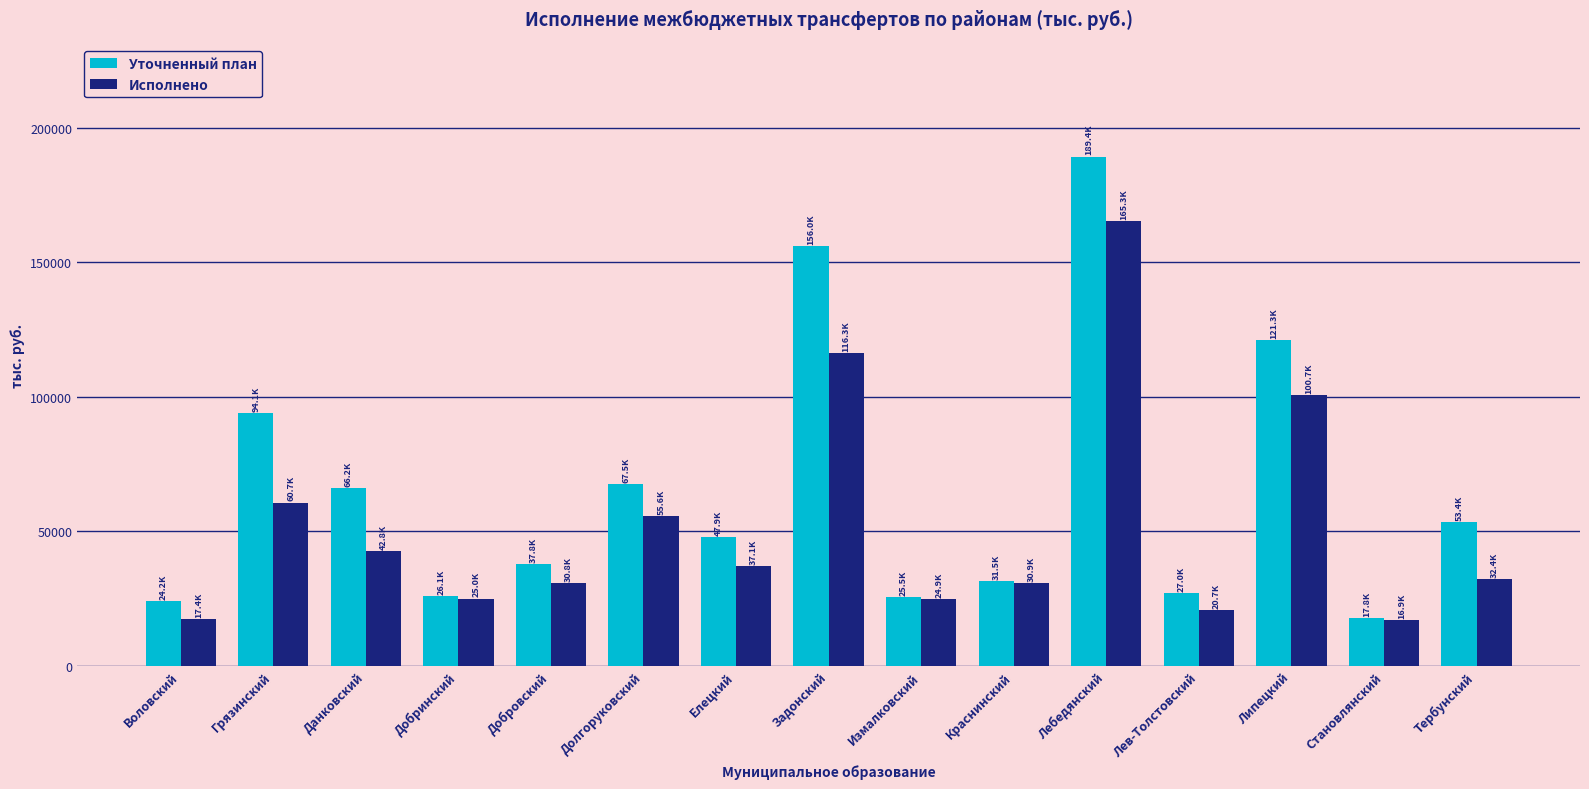

At which label is Уточненный план closest to 103574?

Грязинский